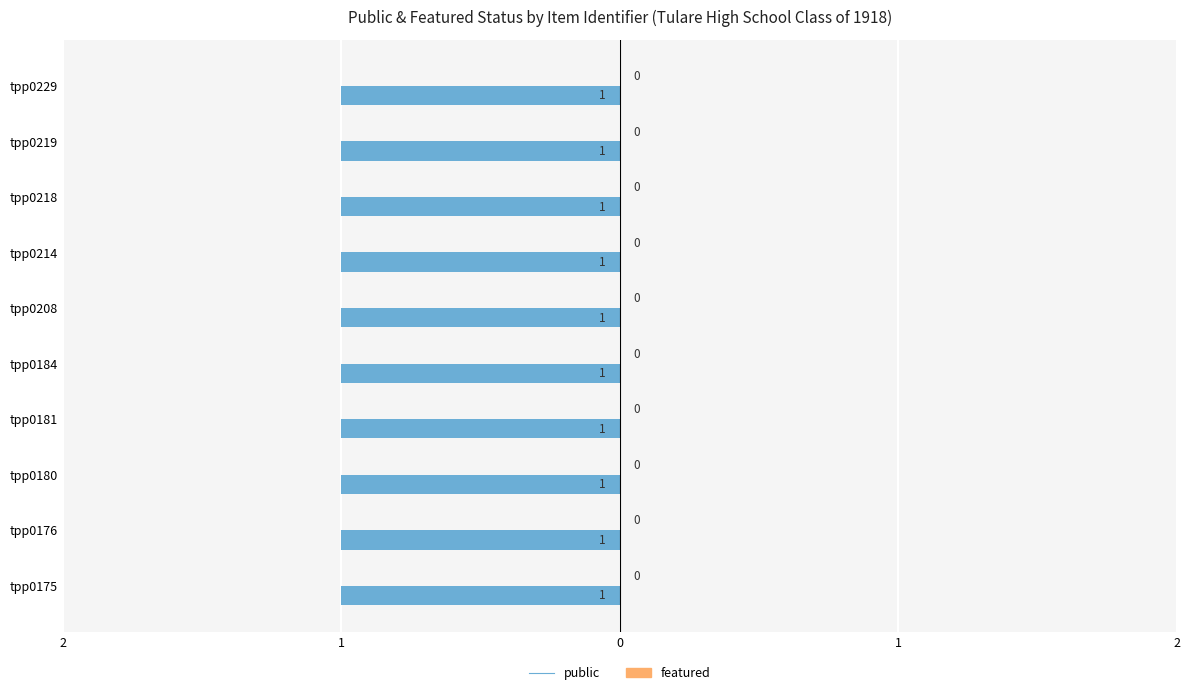

What is the total value across all series at tpp0219?

1